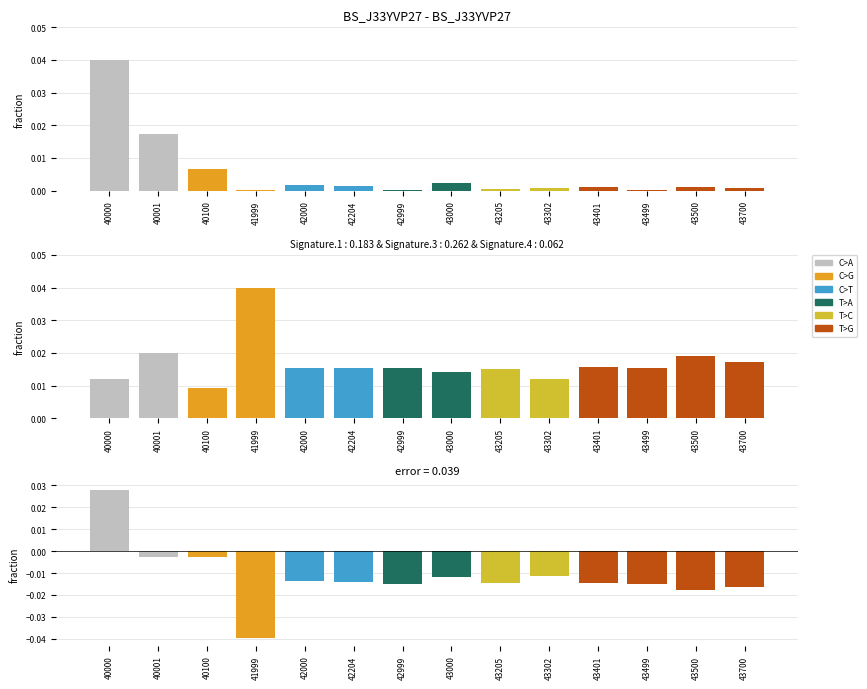

At which label is Ê fraction closest to 0?

40100